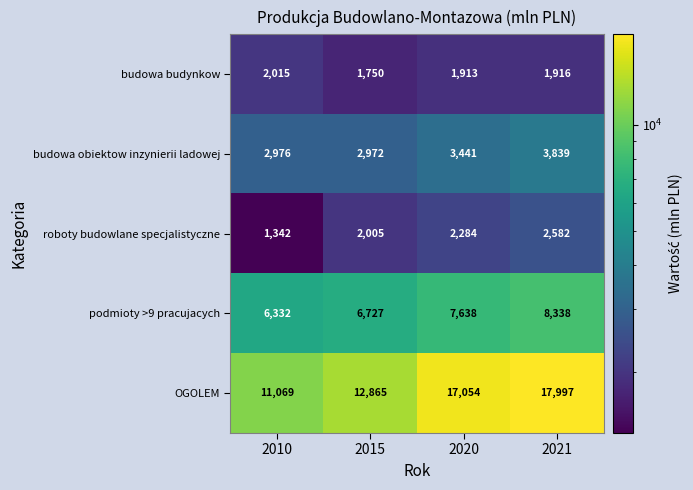

At which category does the chart reach its minimum across all series?

2010